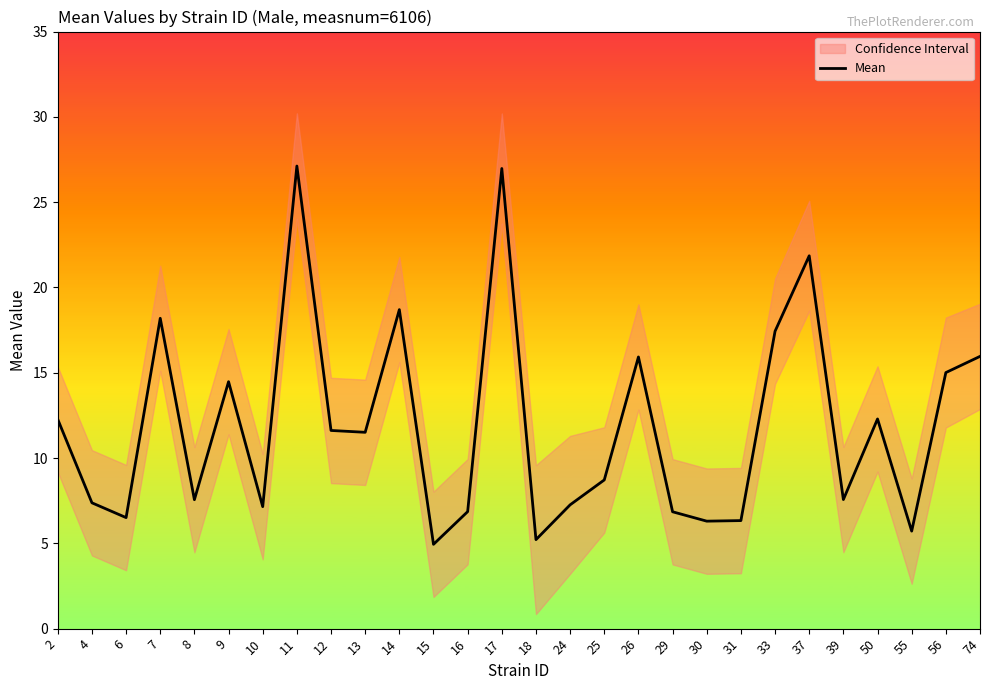

Where is the first local maximum?

7